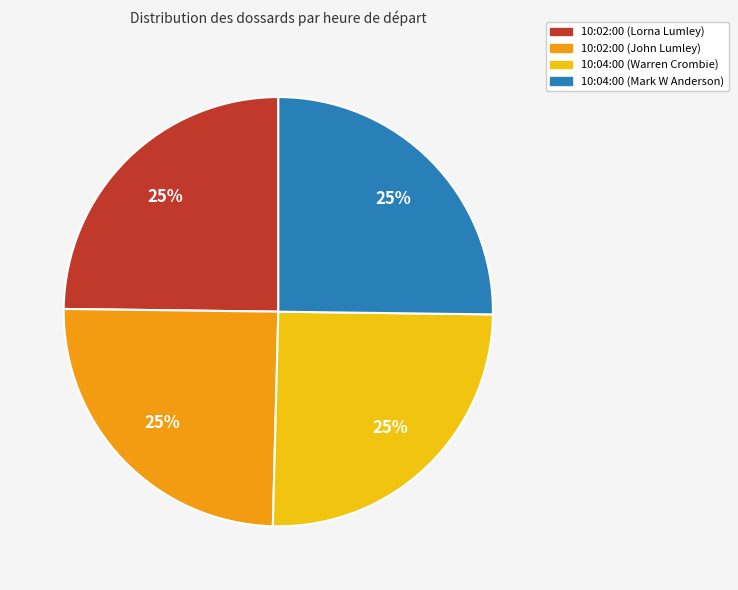

To the nearest percent, what is the average slice percentage?

25%